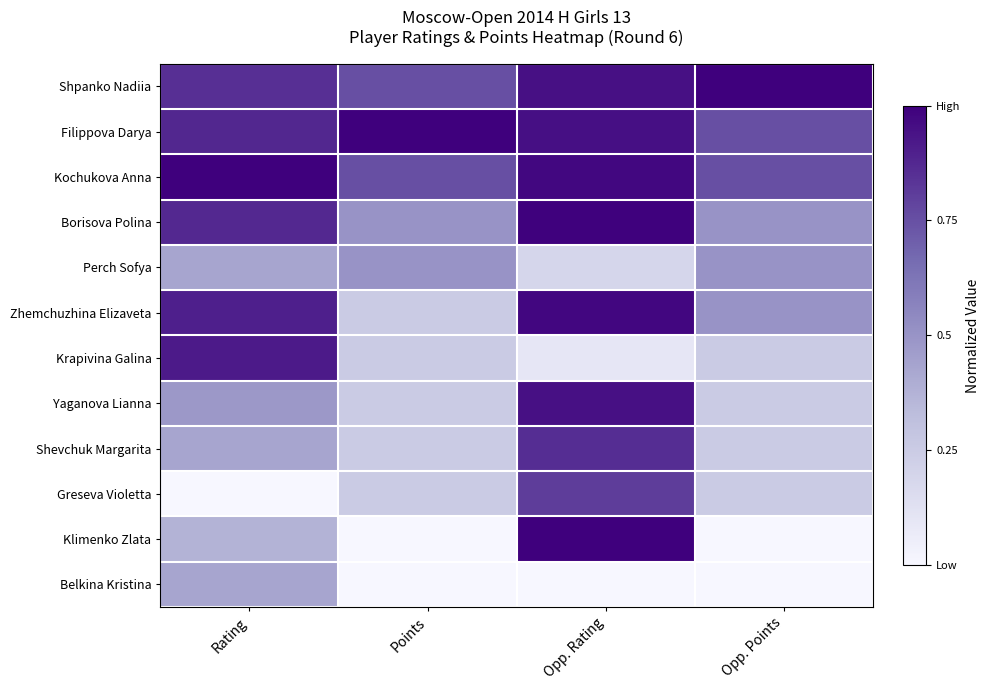

At which category is the sum across all series the highest?

Opp. Rating